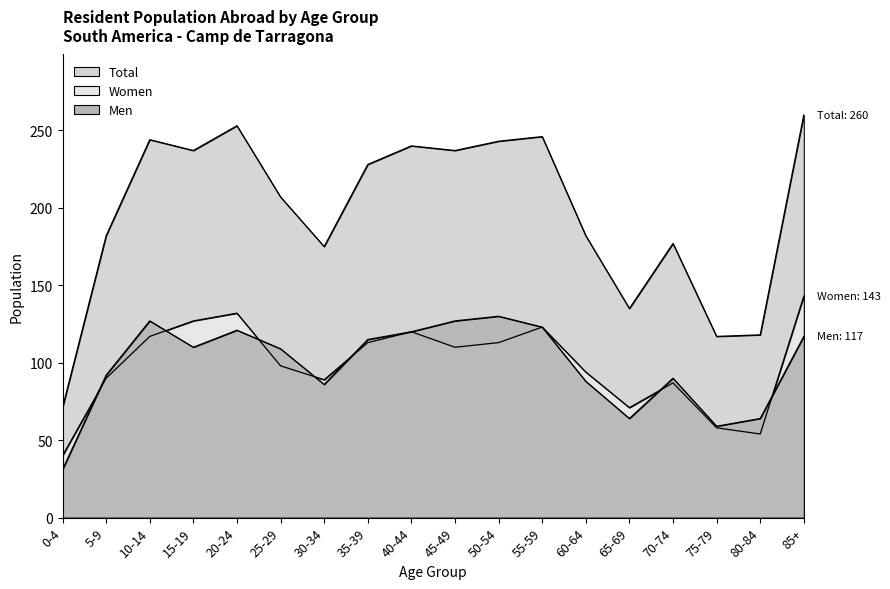

True or false: Total and Men intersect in this chart.

False